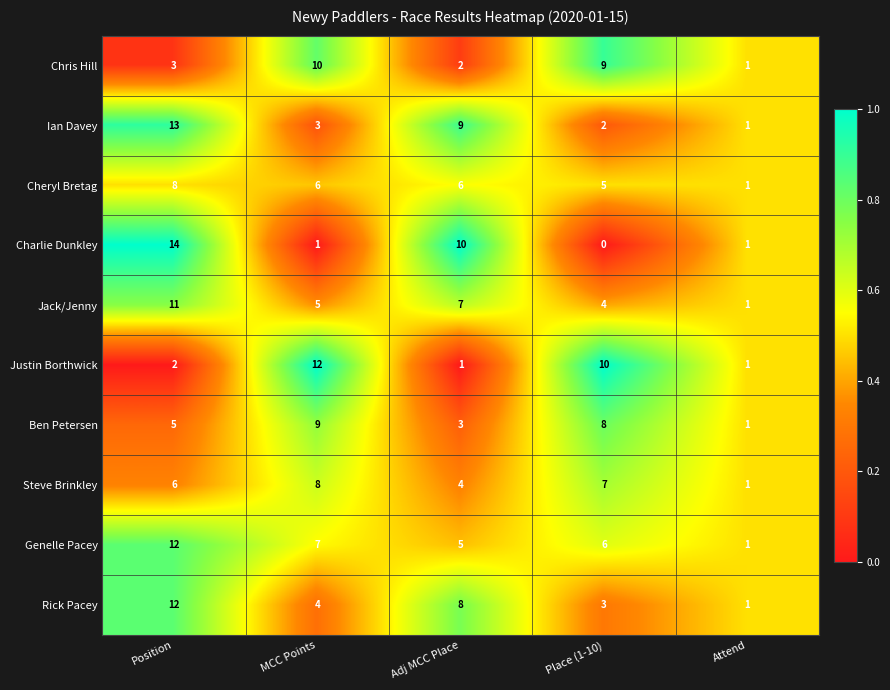

True or false: Rick Pacey has a value of 14 at Adj MCC Place.

False